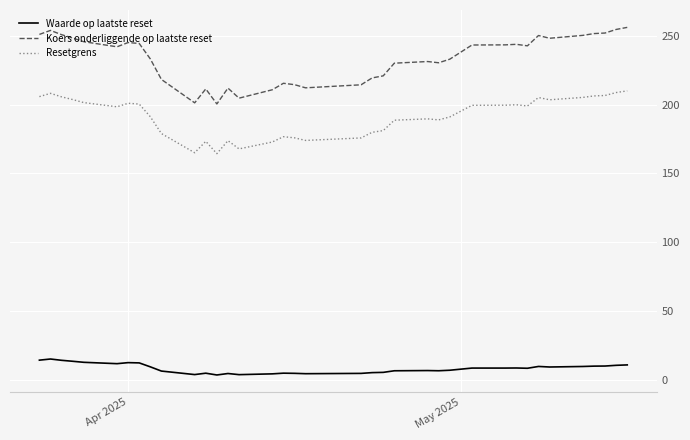

True or false: Waarde op laatste reset and Resetgrens cross at least once.

False